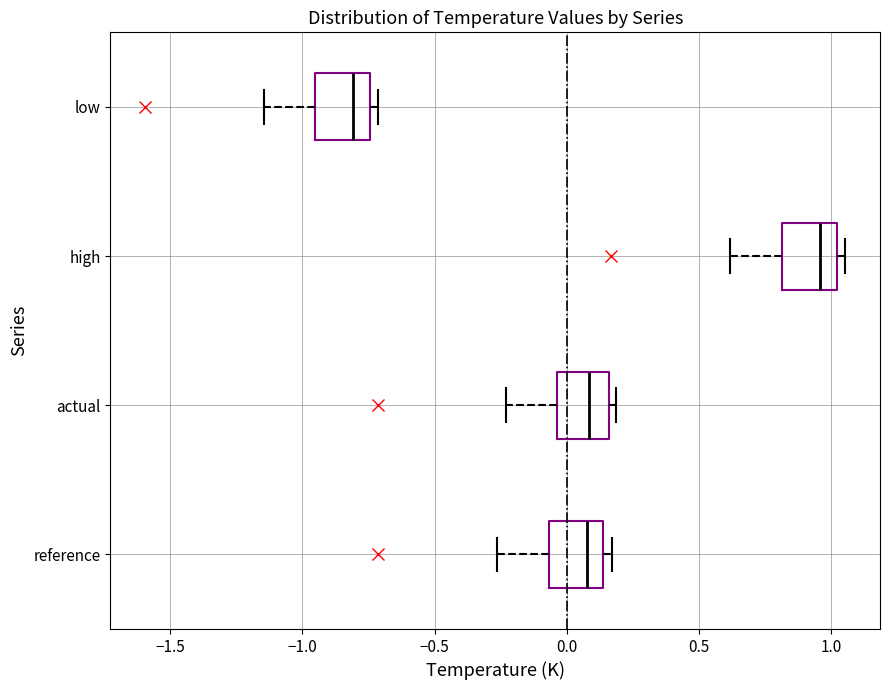

Reading bottom to top, read every box against the x-axis: the position of its median line, the range the box covers, and the ends of its whiskers. The values are not printed on the chart, so give them approximately, as read against the axis.

reference: median 0.05, box -0.05 to 0.15, whiskers -0.25 to 0.15 (just right of the box's right edge)
actual: median 0.10, box -0.05 to 0.15, whiskers -0.25 to 0.20
high: median 0.95, box 0.80 to 1.00, whiskers 0.60 to 1.05
low: median -0.80, box -0.95 to -0.75, whiskers -1.15 to -0.70